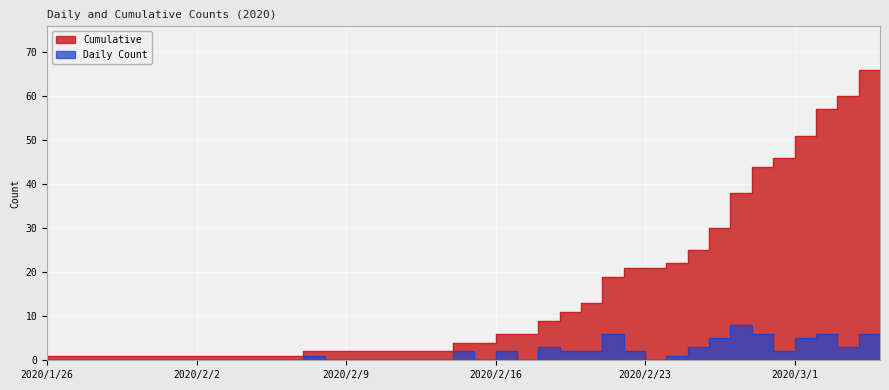

Rank the series by their maximum value, from highest to lowest.

Cumulative, Daily Count